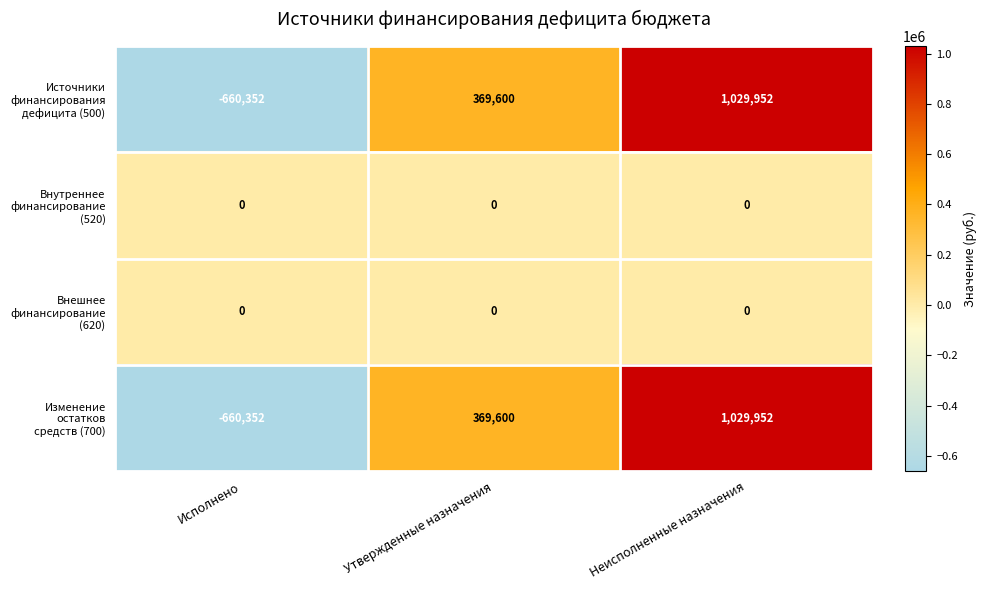

What is the total value across all series at Неисполненные назначения?

2059904